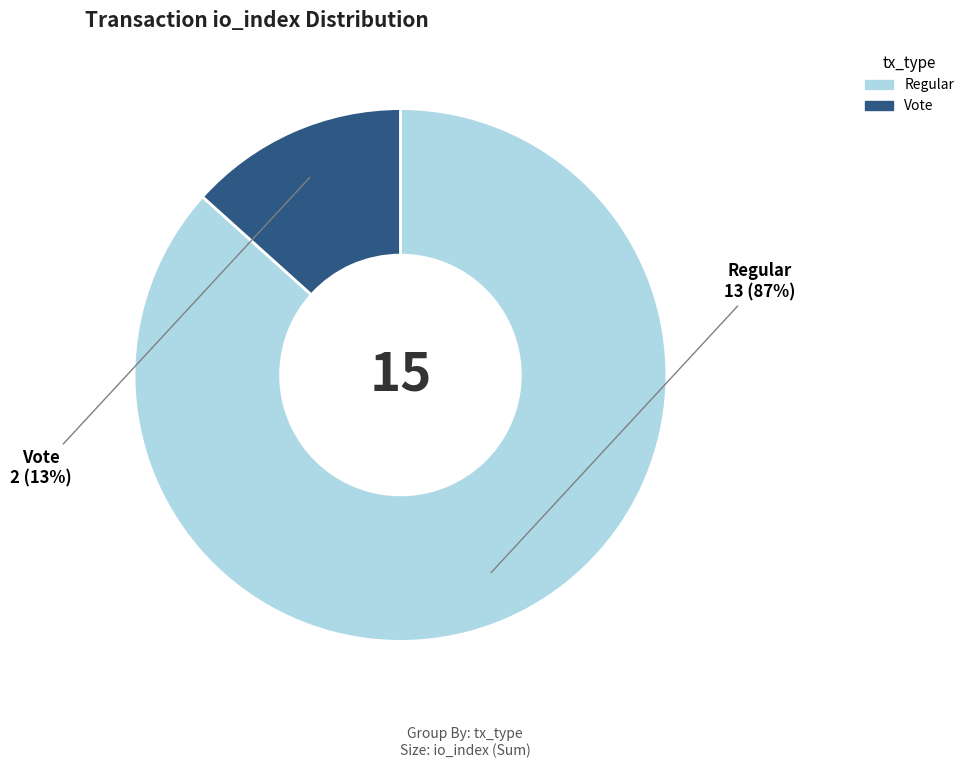

Does Vote represent more than half of the total?

No